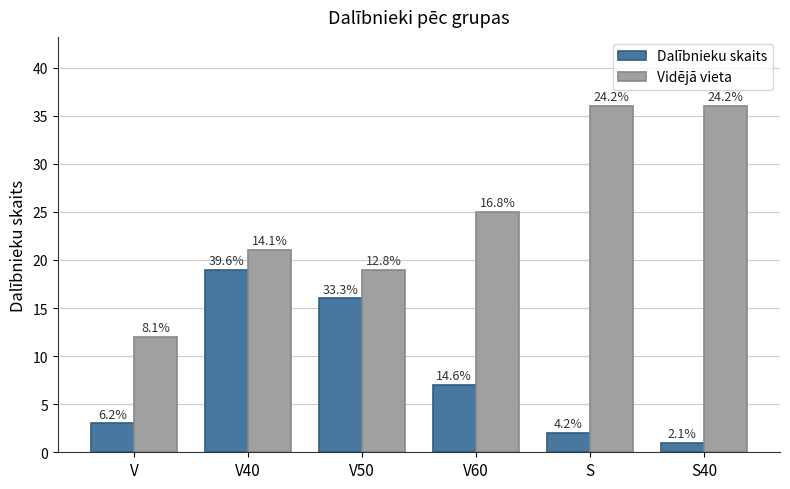

List the labels in order of Dalībnieku skaits value, largest first.

V40, V50, V60, V, S, S40